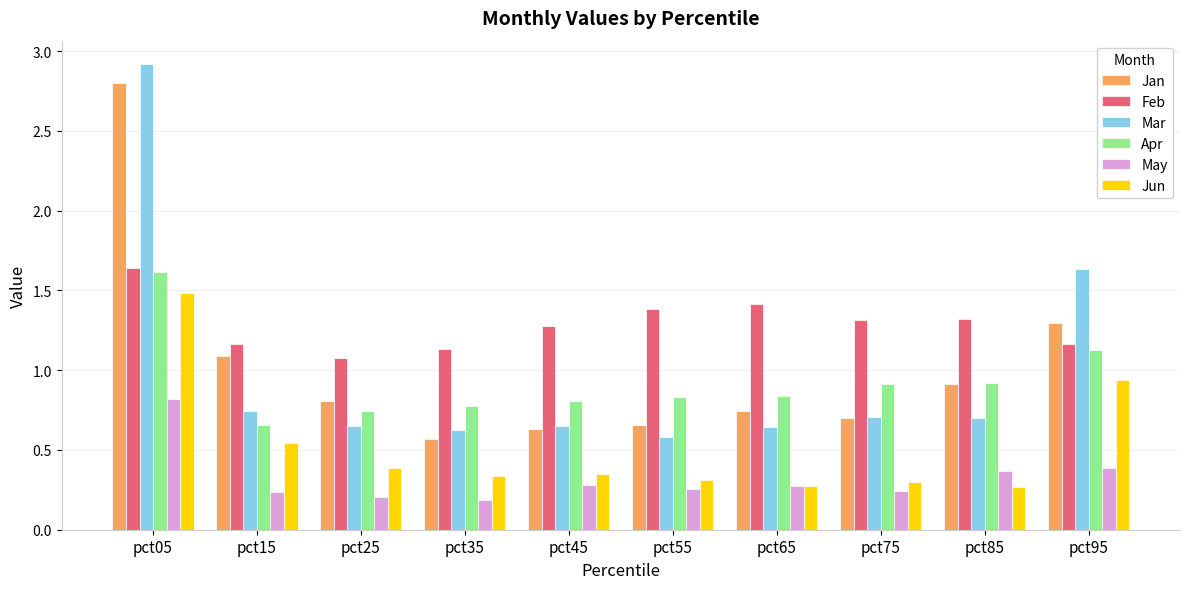

The Feb series shows 1.6 at pct05. True or false?

True